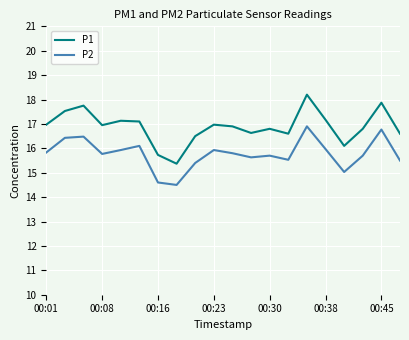

Which series has the largest total across all categories?

P1